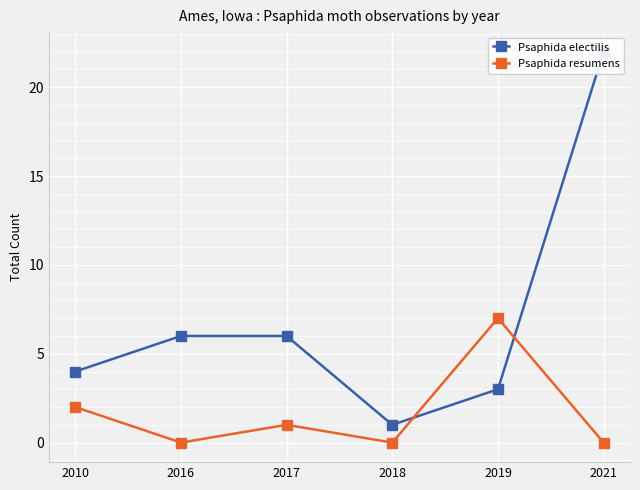

At which label does Psaphida resumens reach its peak?

2019